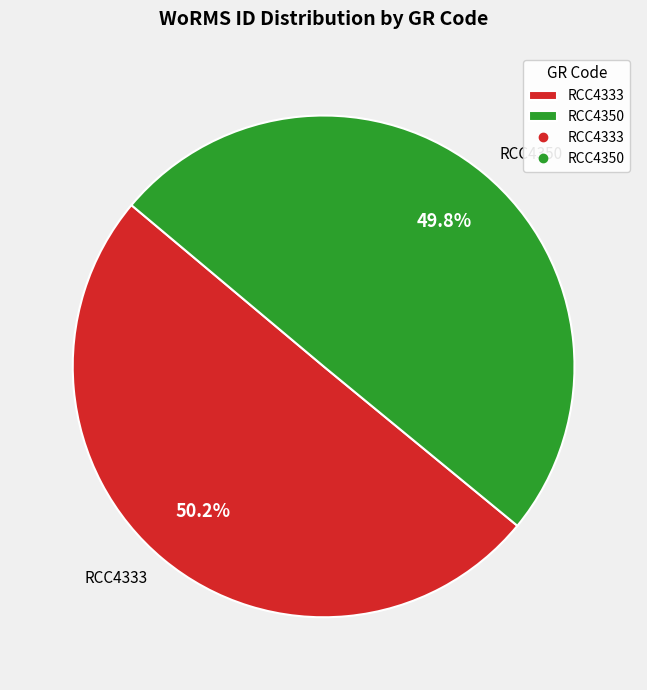

Combined, do RCC4350 and RCC4333 account for over 50%?

Yes